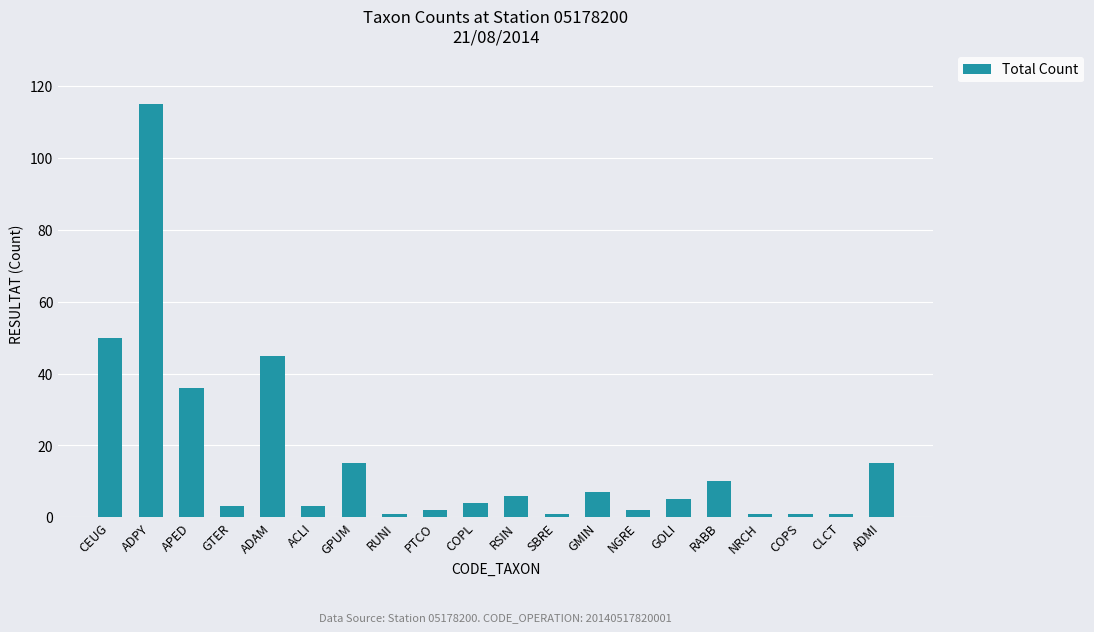

Where does the data first go above 5?

CEUG